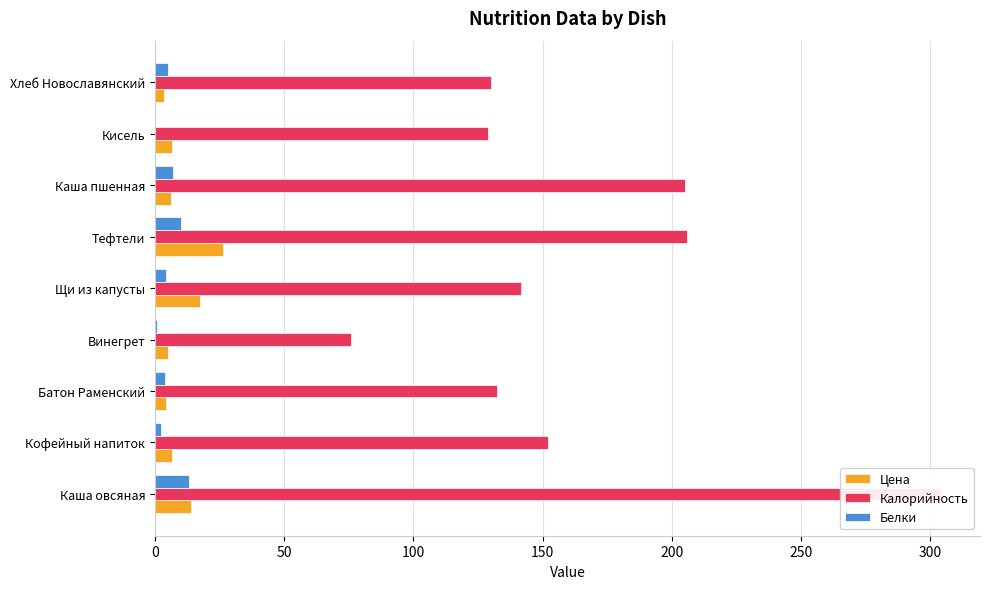

The Белки series shows 10.8 at 300. True or false?

False